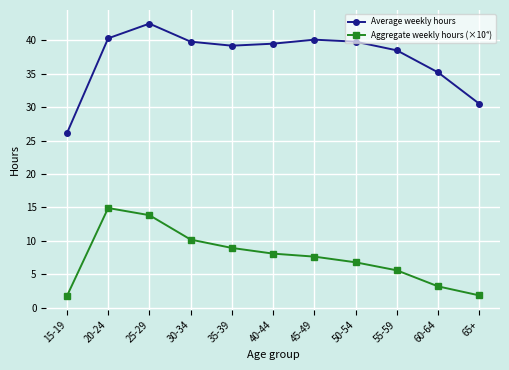

Rank the series by their average value, from lowest to highest.

Aggregate weekly hours (×10⁴), Average weekly hours